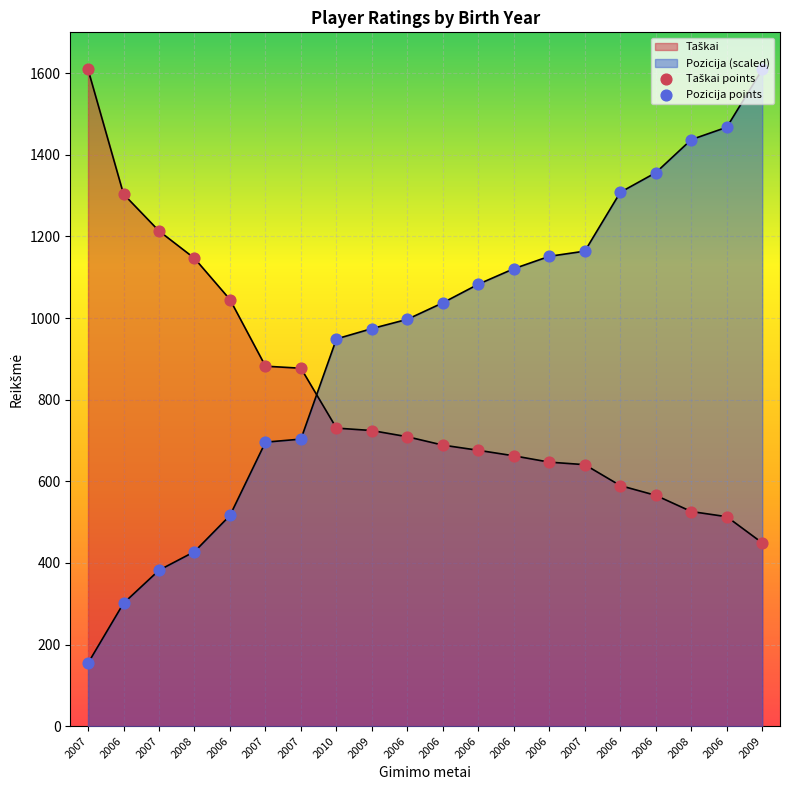

Which series has the largest Y range (max minus min)?

Pozicija points